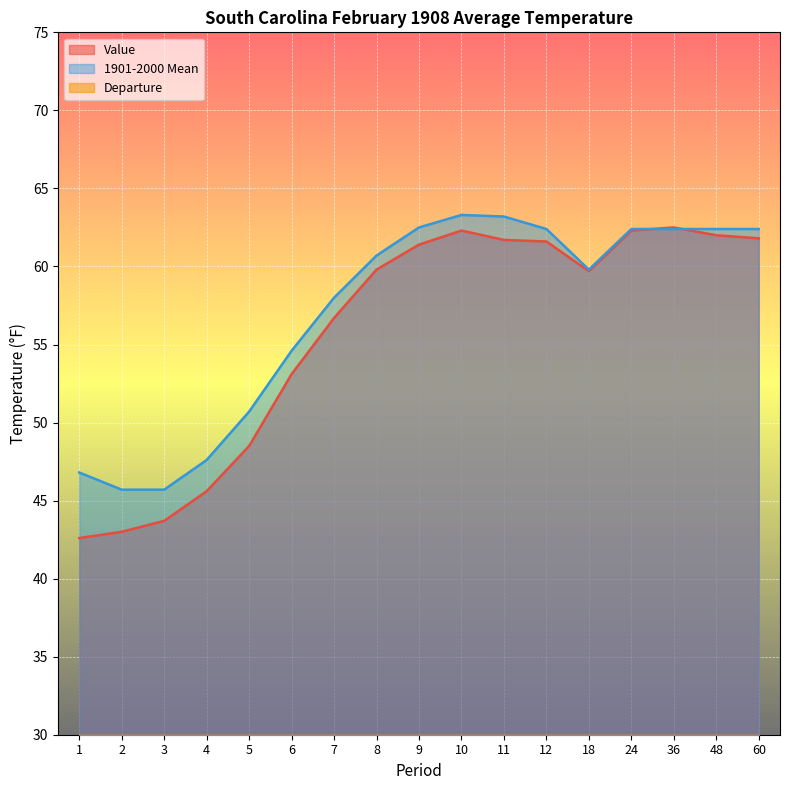

Which has a higher value, 11 or 36?

36